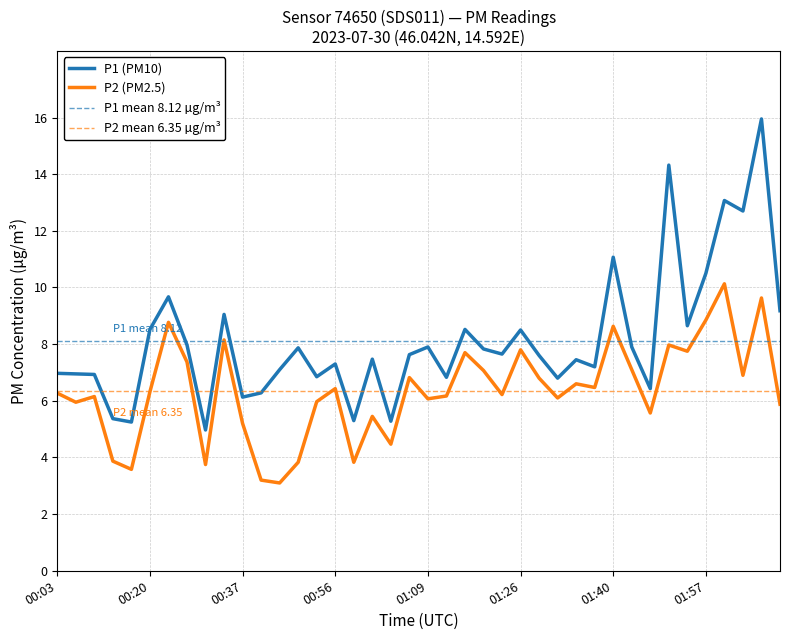

How many data points in P2 are above 6?

26